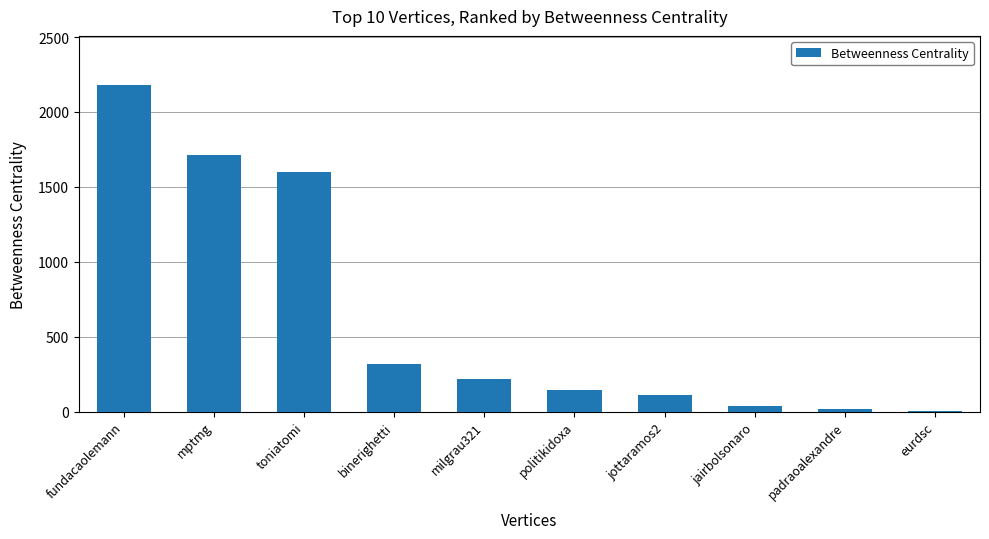

Which has a higher value, jottaramos2 or binerighetti?

binerighetti